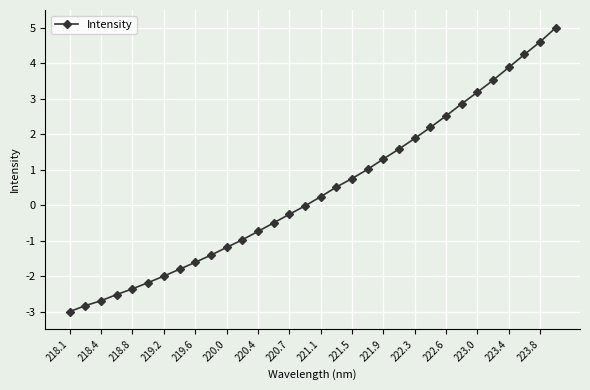

What is the minimum value shown in the chart?

-3.0